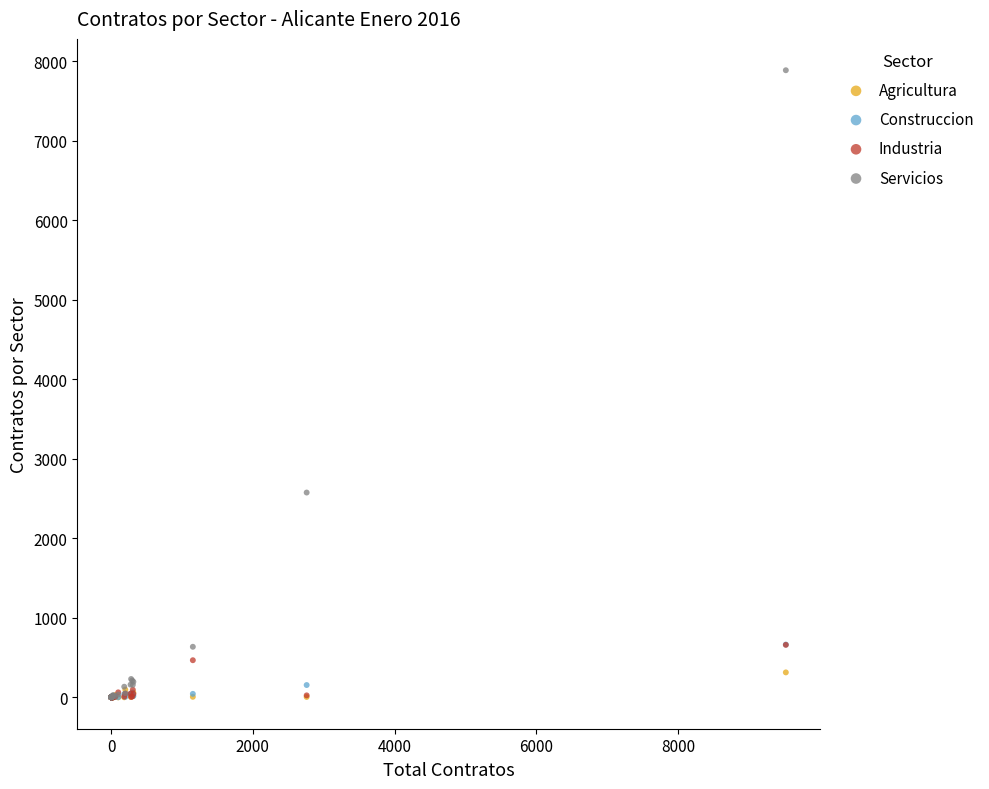

Across all series, what Y value is closest to 3942?

2575